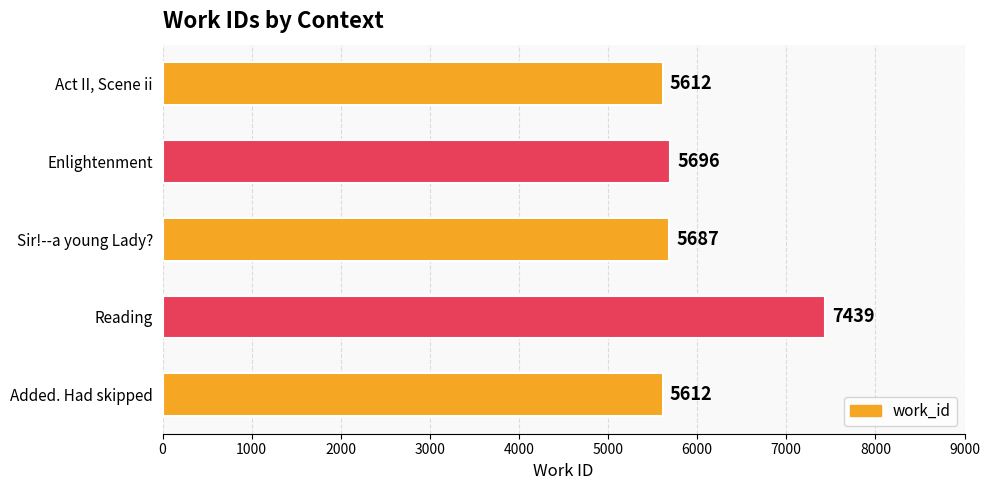

What is the label of the 4th bar from the top?

Reading